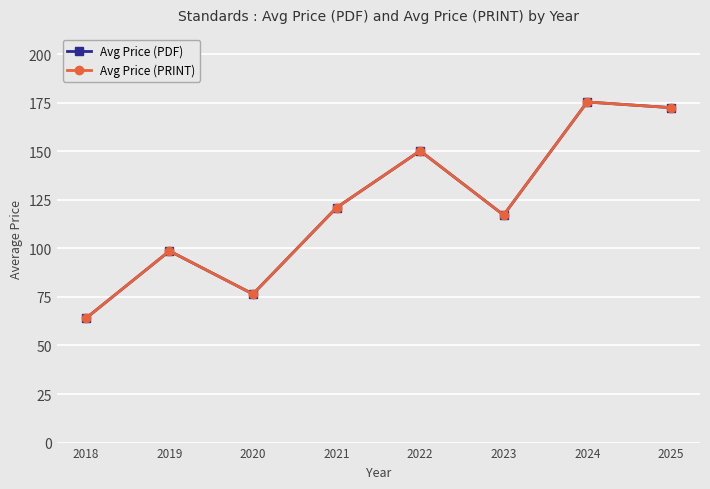

True or false: Avg Price (PRINT) has more than 0 points higher than both neighbors.

True